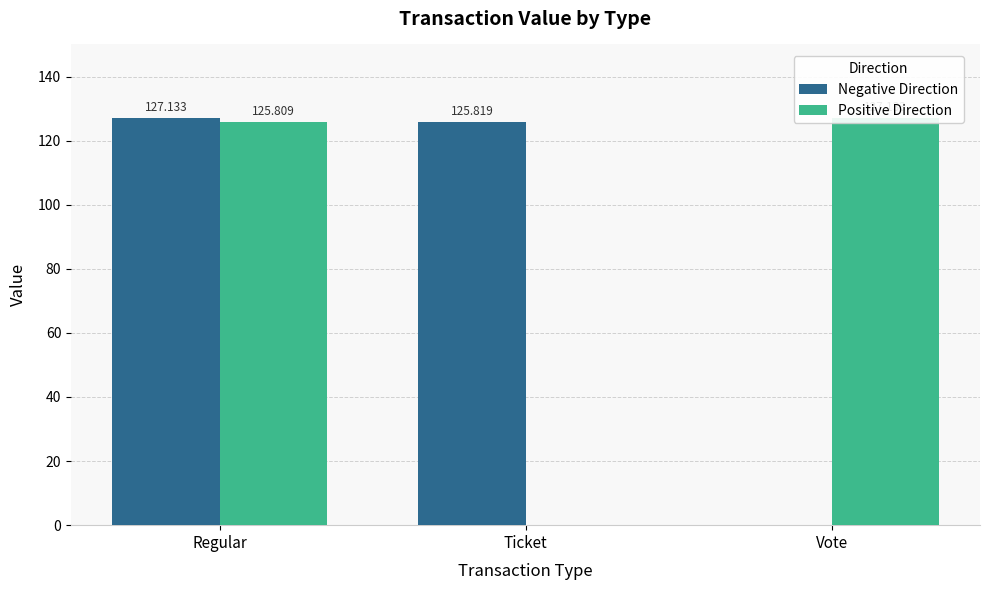

Count the number of data series in this chart.

2